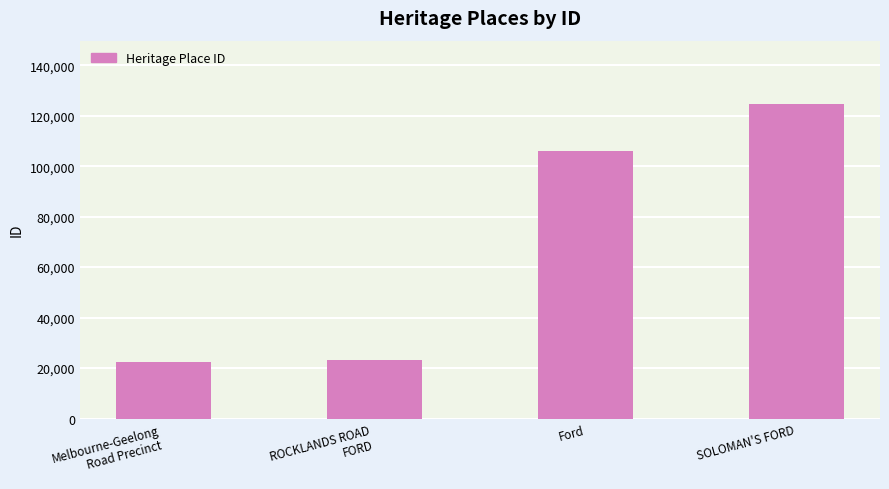

Reading right to left, extract all data points from this chart.

SOLOMAN'S FORD=124767	Ford=105984	ROCKLANDS ROAD
FORD=23258	Melbourne-Geelong
Road Precinct=22448